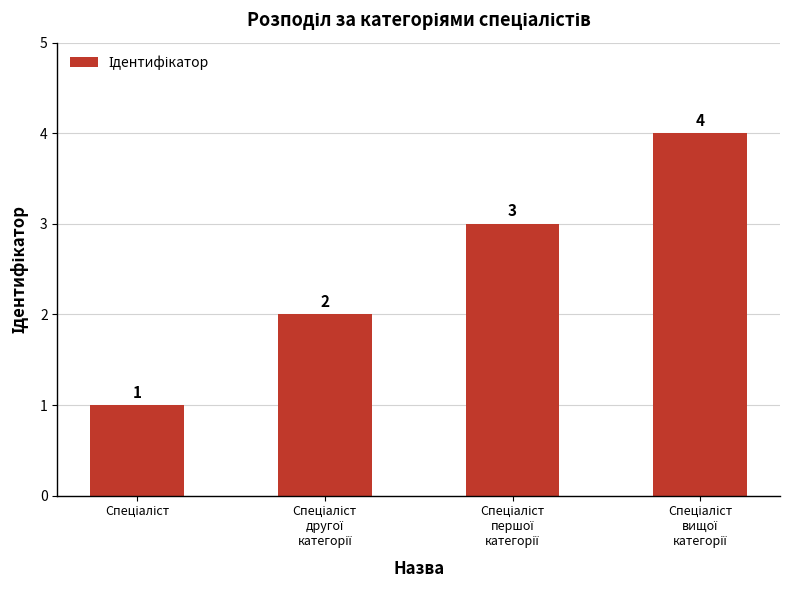

What is the difference between the maximum and minimum values?

3